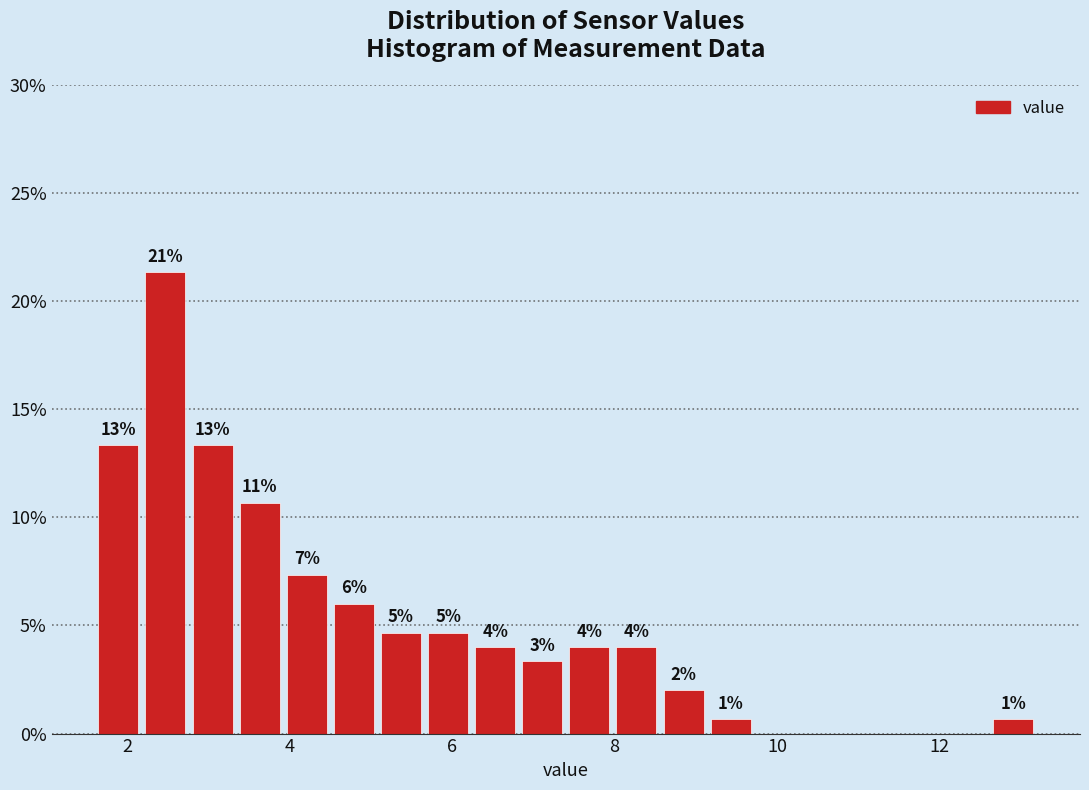

Read against the x-axis, roughly where is the centre of the tallest bar?

2.4